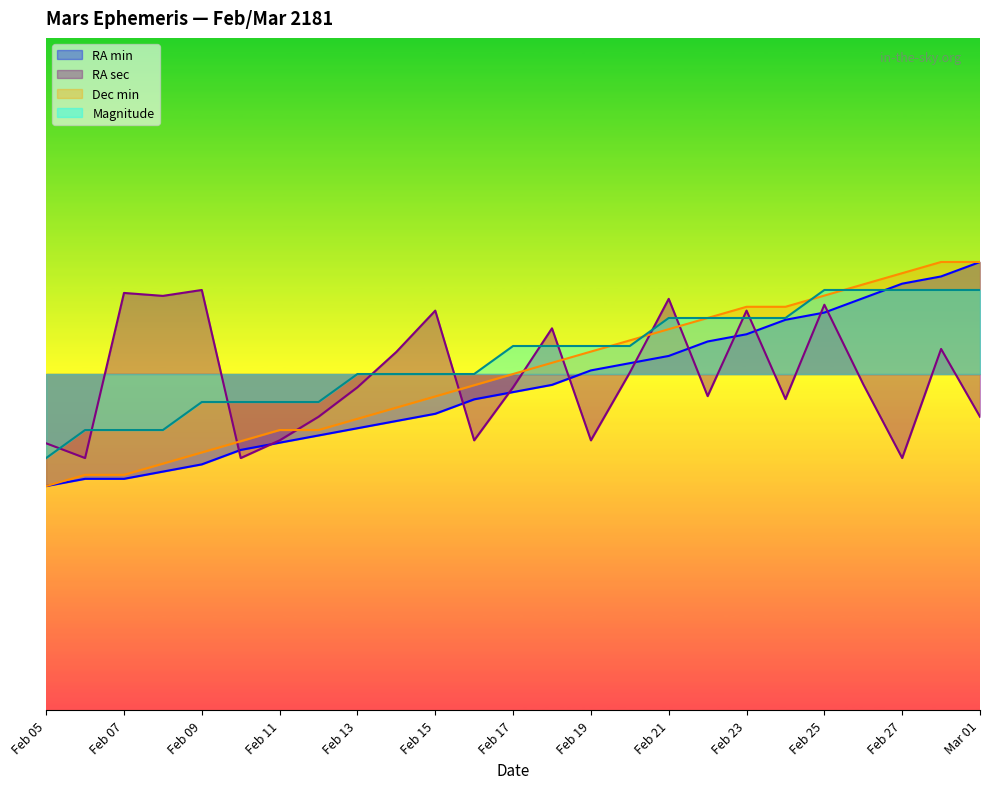

Does the chart display data point markers on the line(s)?

No